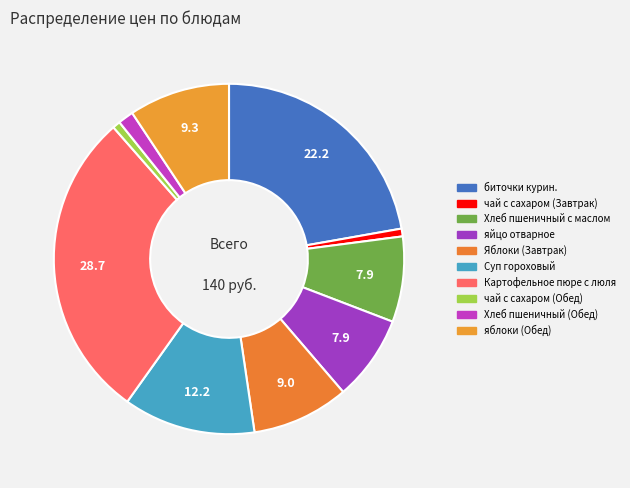

Is there a majority slice in this chart?

No